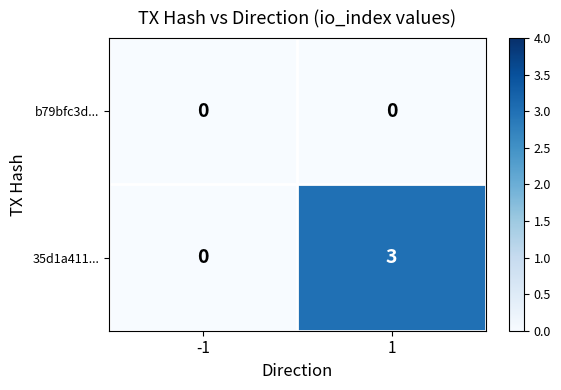

What is the highest value of the 35d1a411... series?

3